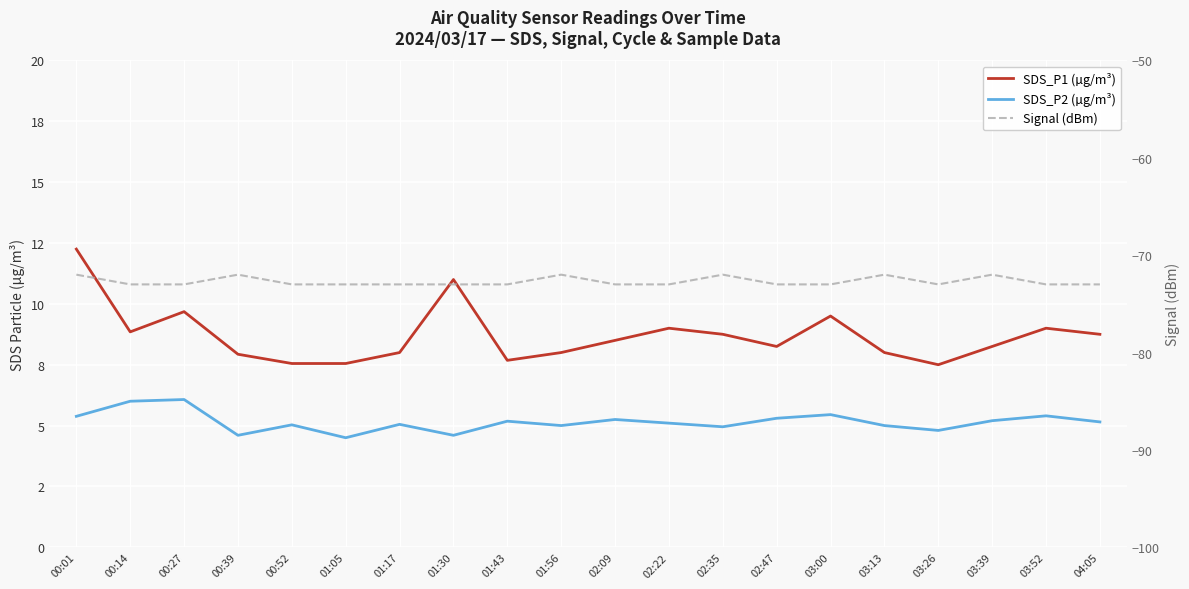

What is the label of the 10th point from the left?

01:56